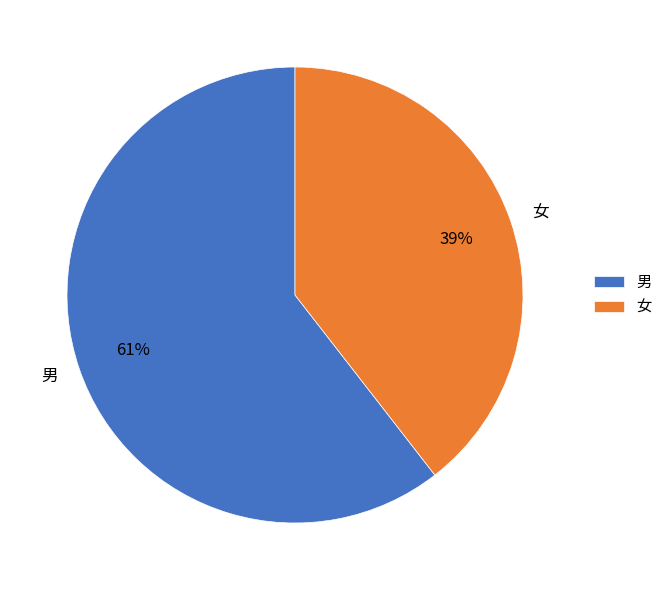

What is the smallest slice in the pie chart?

女